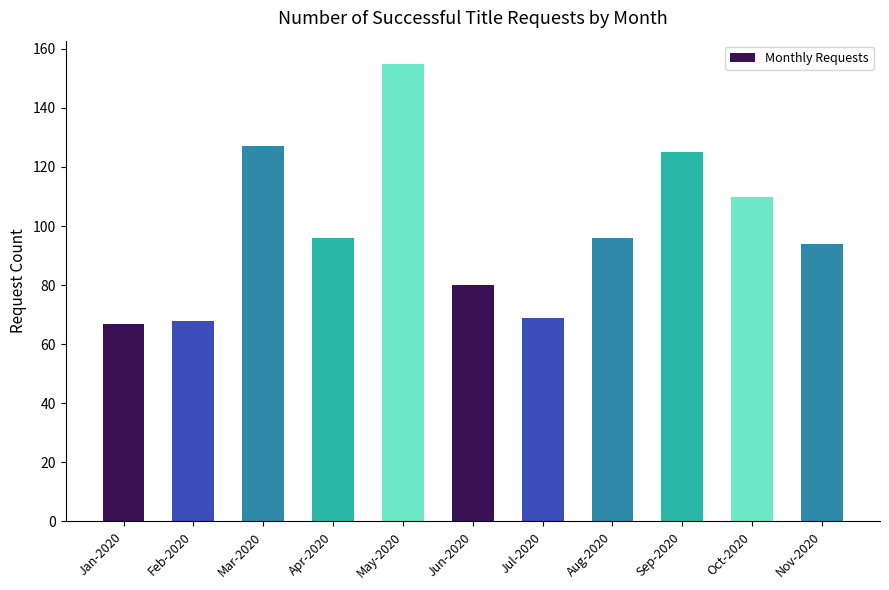

What is the minimum value shown in the chart?

67